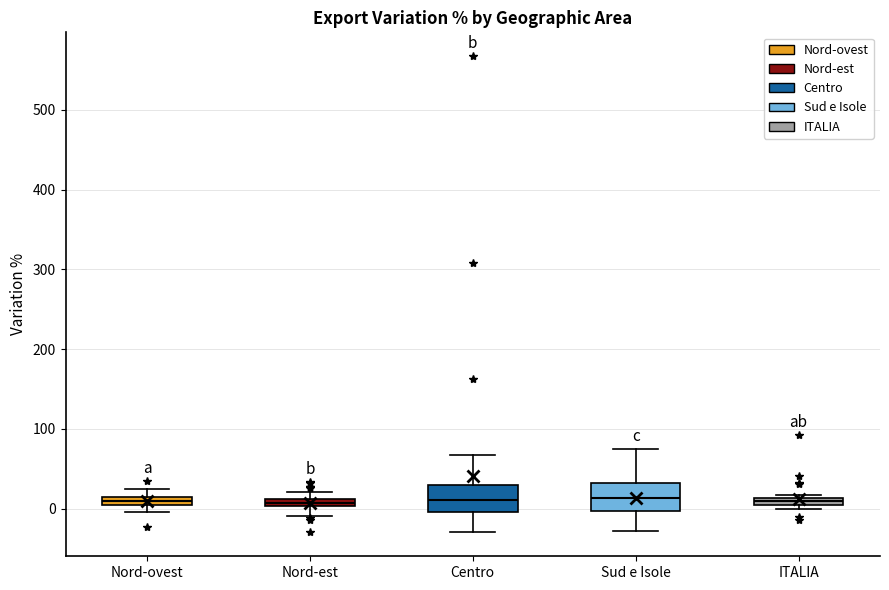

Where is the lower edge of the box for ITALIA on the y-axis? The values are not printed on the chart, so give them approximately, as read against the axis.

0